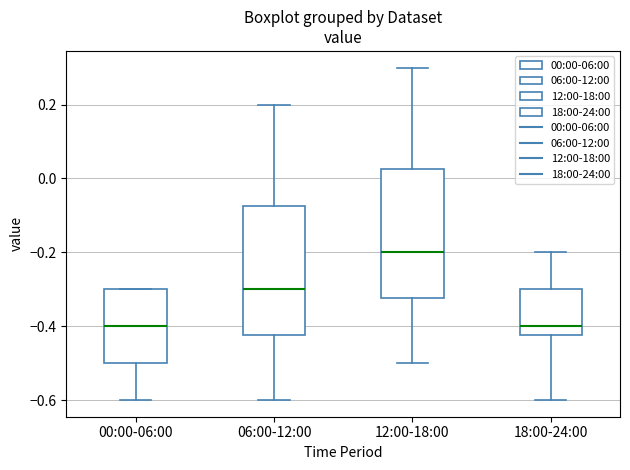

Which box has the highest median line?

12:00-18:00